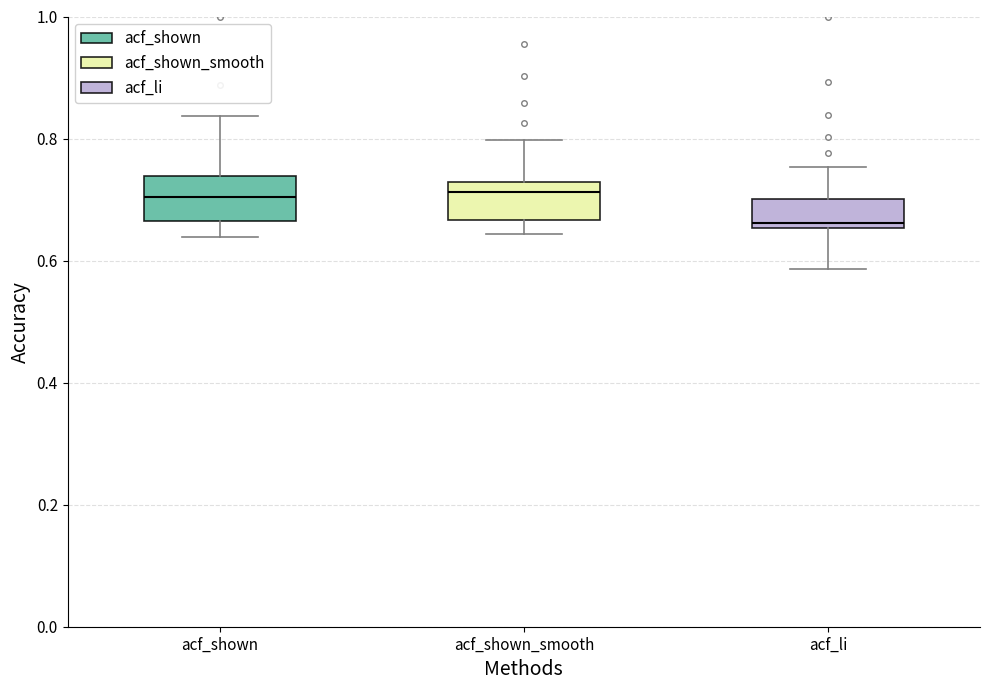

Reading left to right, transcribe this box plot: for each box, give where its median line is, the range the box spans, and where its two whiskers end, as read against the y-axis. The values are not printed on the chart, so give them approximately, as read against the axis.

acf_shown: median 0.70, box 0.66 to 0.74, whiskers 0.64 to 0.84
acf_shown_smooth: median 0.72 (just below the box's upper edge), box 0.66 to 0.72, whiskers 0.64 to 0.80
acf_li: median 0.66 (just above the box's lower edge), box 0.66 to 0.70, whiskers 0.58 to 0.76